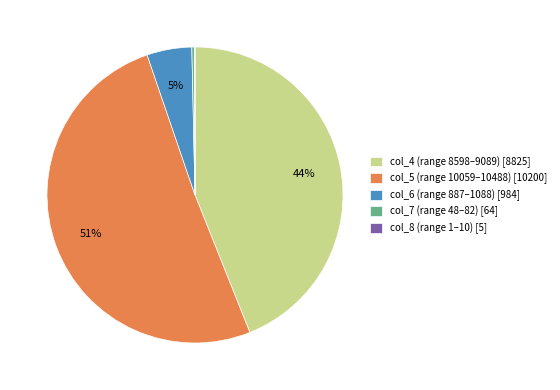

What is the largest slice in the pie chart?

col_5 (range 10059–10488) [10200]